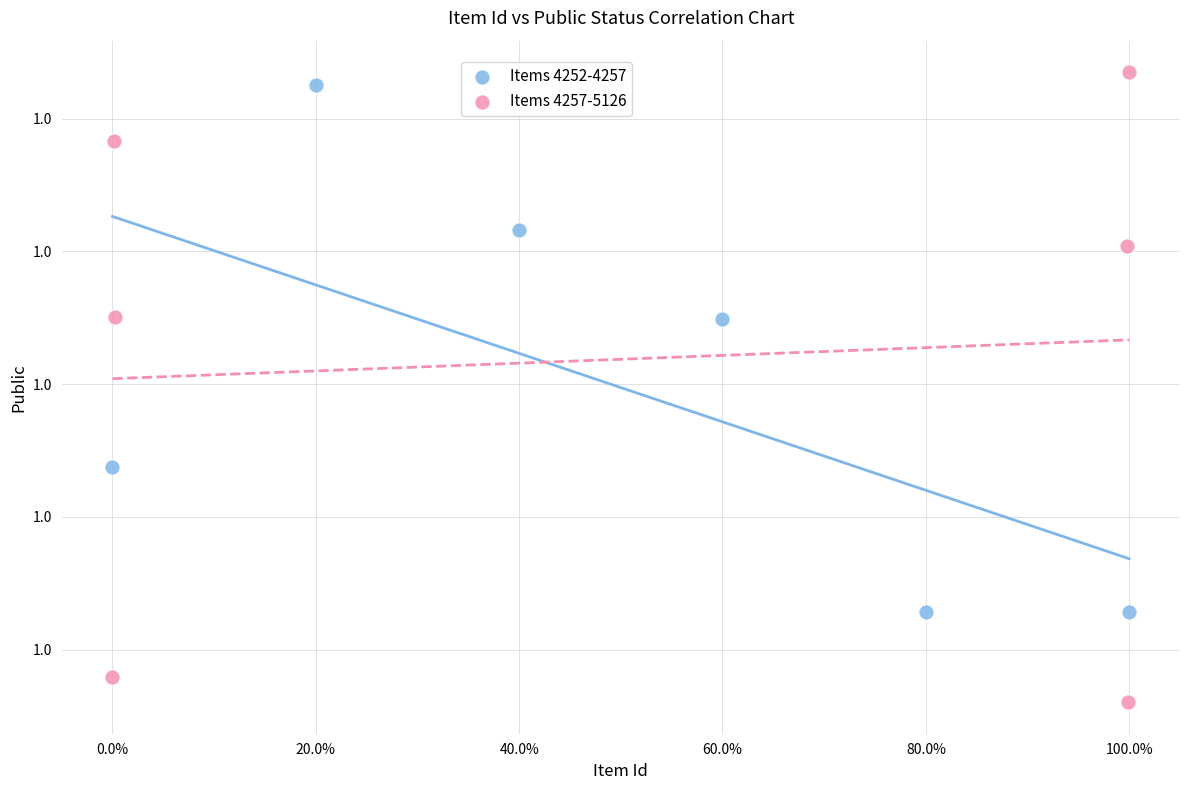

Which series contains the highest Y value?

Items 4257-5126